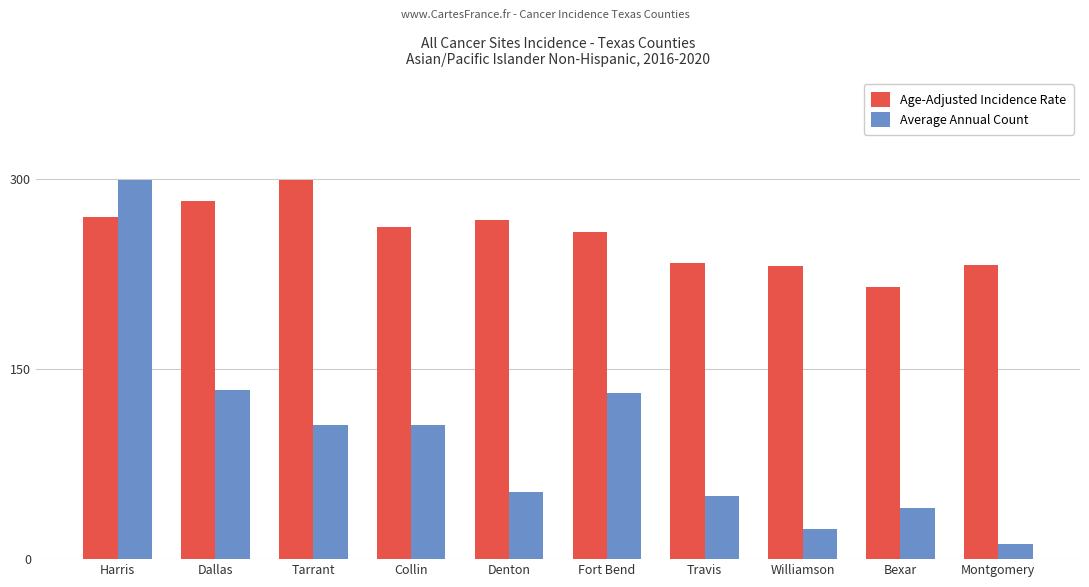

At which category is the sum across all series the highest?

Harris